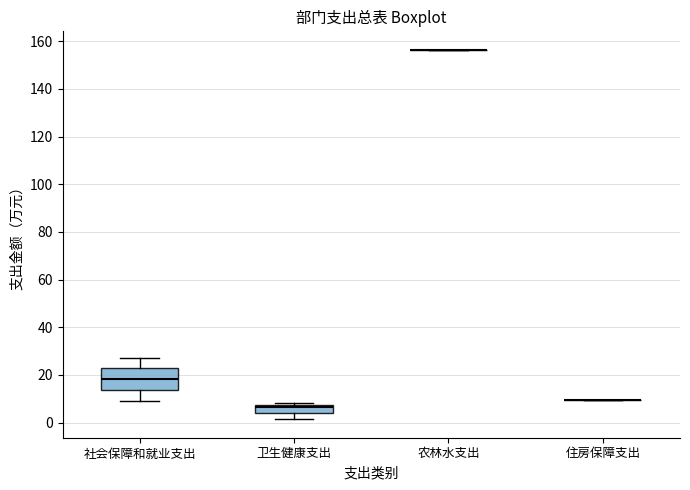

Reading left to right, transcribe this box plot: for each box, give where its median line is, the range the box spans, and where its two whiskers end, as read against the y-axis. The values are not printed on the chart, so give them approximately, as read against the axis.

社会保障和就业支出: median 18, box 14 to 22, whiskers 10 to 28
卫生健康支出: median 6, box 4 to 8, whiskers 2 to 8 (just above the box's upper edge)
农林水支出: box collapsed to a line at 156, whiskers 156 to 156
住房保障支出: box collapsed to a line at 10, whiskers 10 to 10